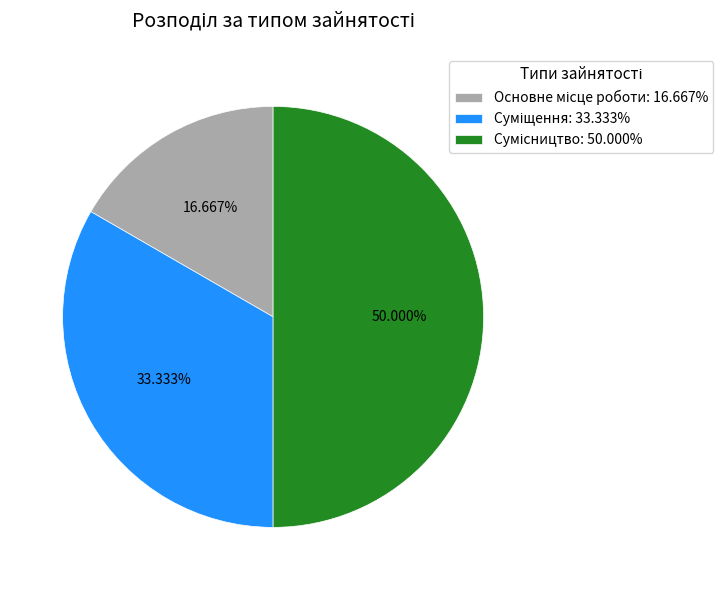

Rank the categories by value from lowest to highest.

Основне місце роботи, Суміщення, Сумісництво